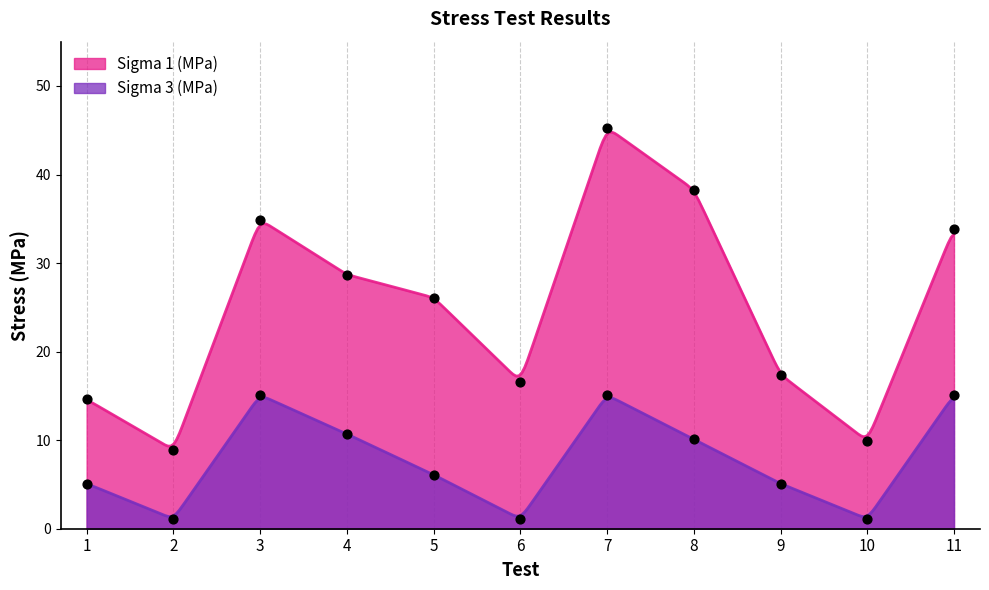

Which series reaches the maximum Y coordinate?

Sigma 1 (MPa)